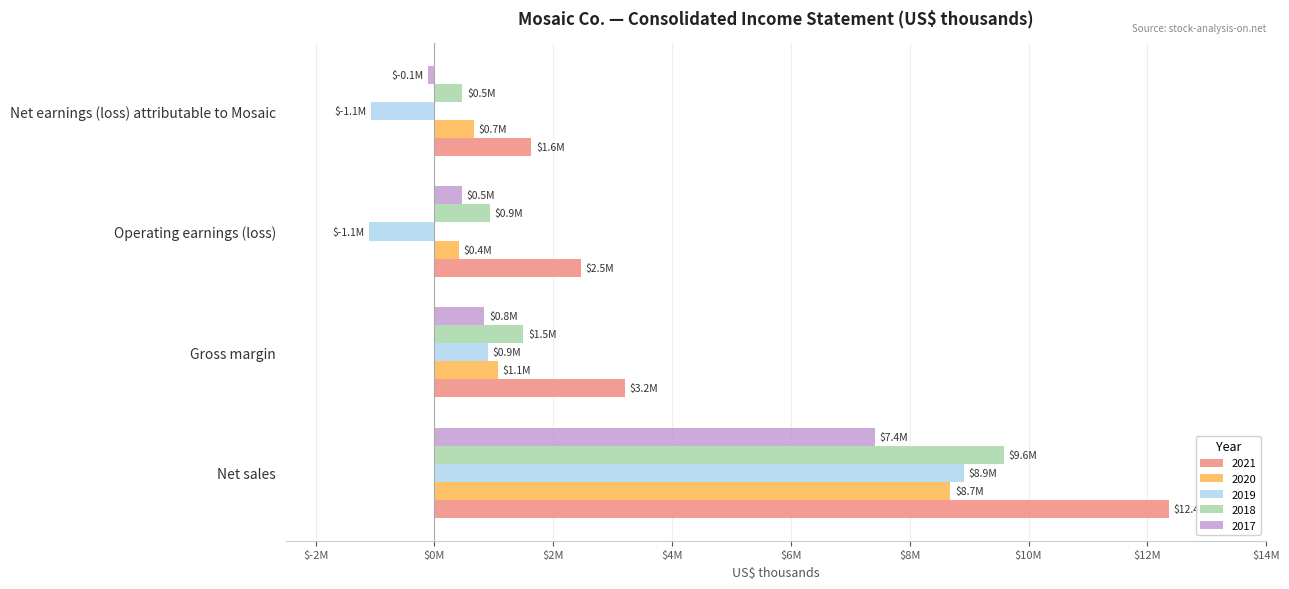

Where is 2018 nearest to the value 5028650?

Gross margin